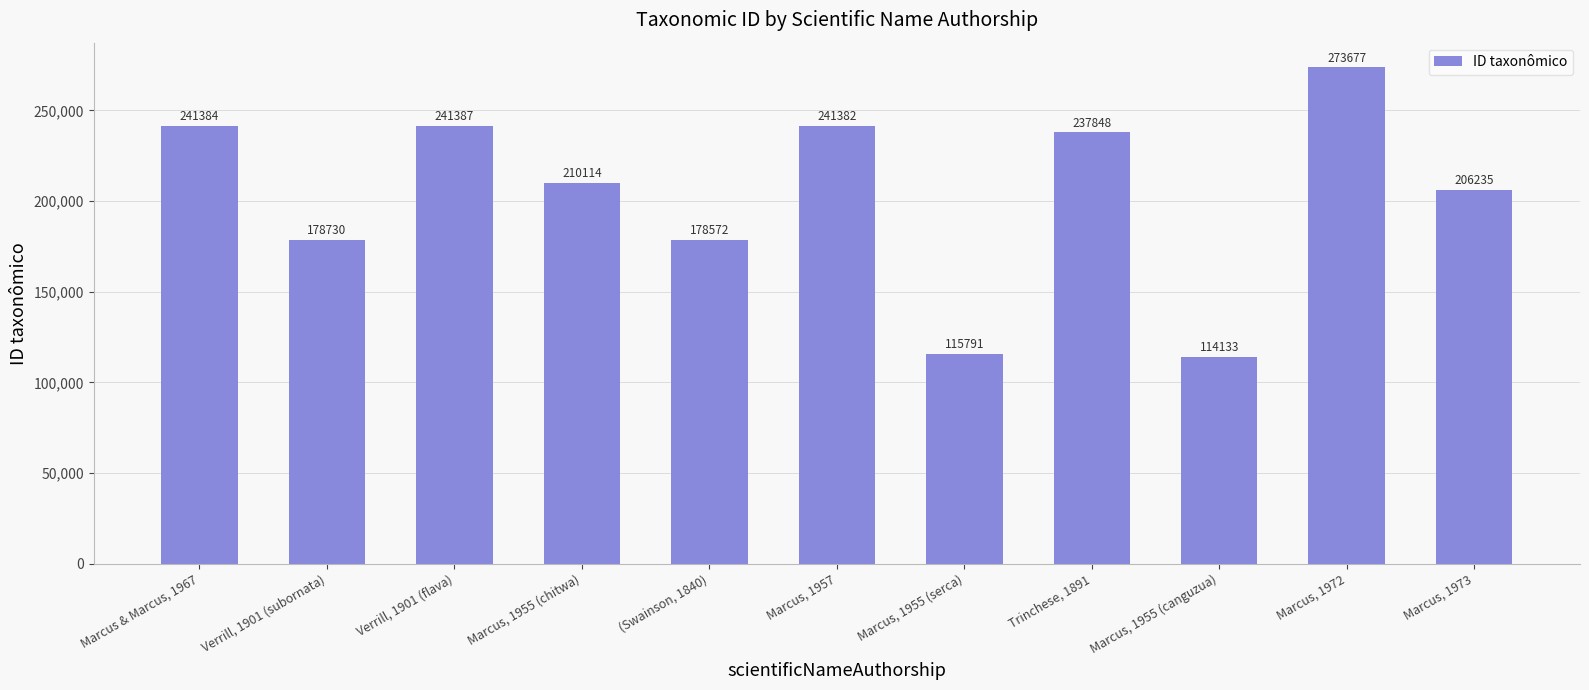

List the labels in order of value, largest first.

Marcus, 1972, Verrill, 1901 (flava), Marcus & Marcus, 1967, Marcus, 1957, Trinchese, 1891, Marcus, 1955 (chitwa), Marcus, 1973, Verrill, 1901 (subornata), (Swainson, 1840), Marcus, 1955 (serca), Marcus, 1955 (canguzua)